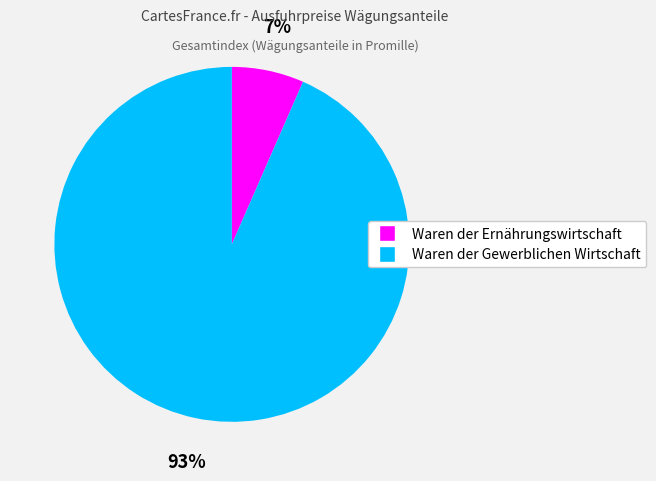

How many slices are in this pie chart?

2